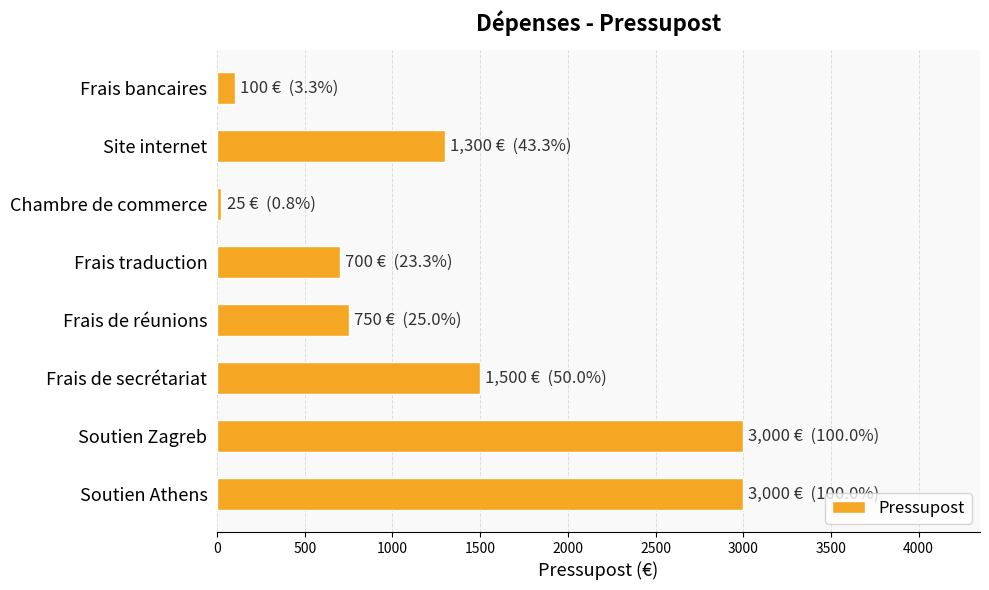

Reading top to bottom, what are all the values shown in this chart?

100	1300	25	700	750	1500	3000	3000